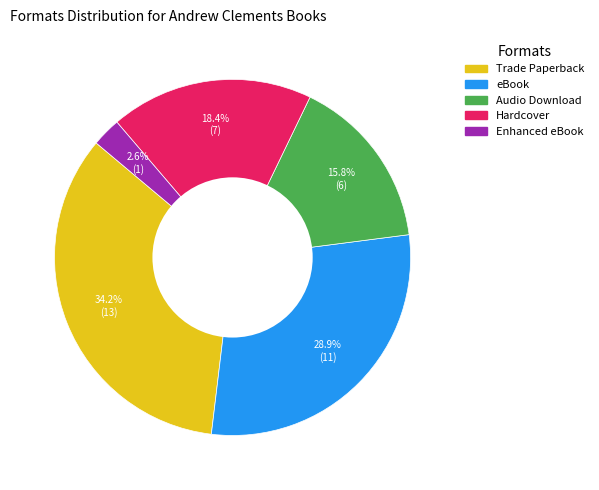

True or false: Audio Download accounts for 16% of the total.

True